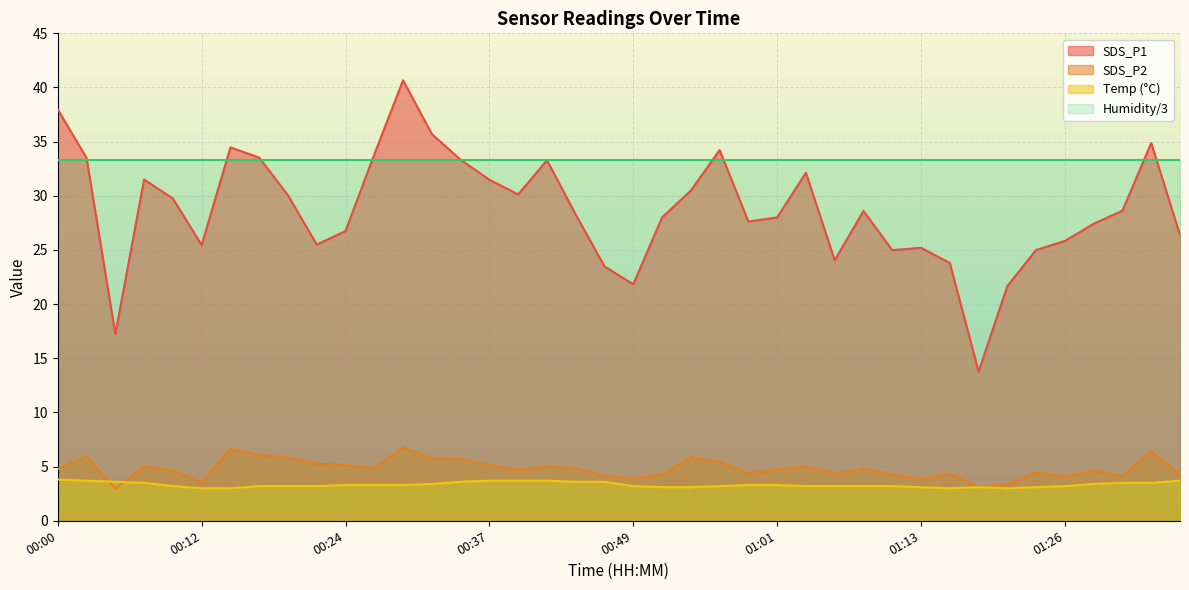

At which label is Temp closest to 3?

00:12